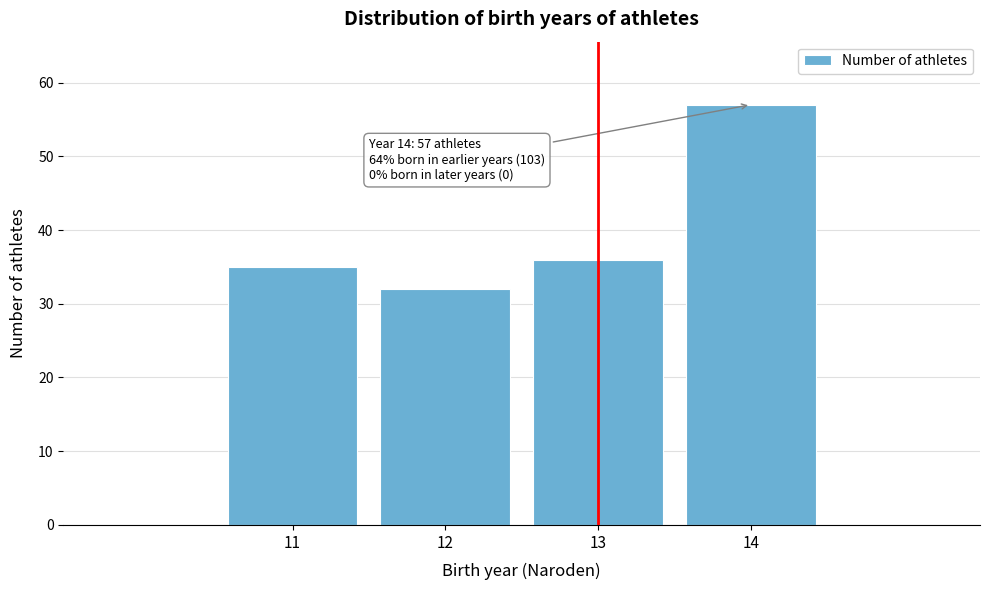

Reading left to right, transcribe all the data shown in this chart.

35	32	36	57